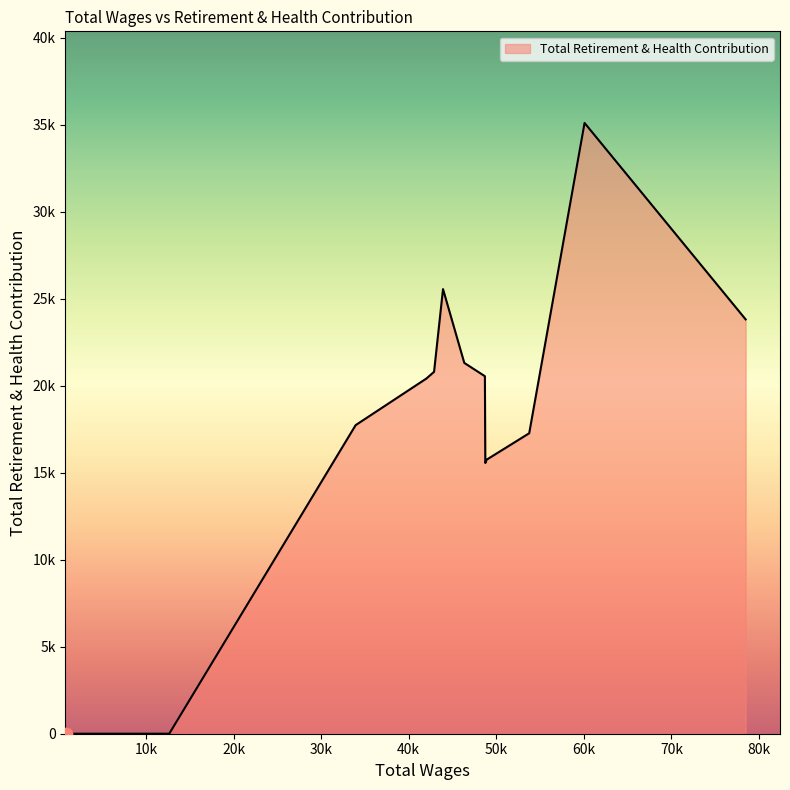

Does the chart have visible grid lines?

No